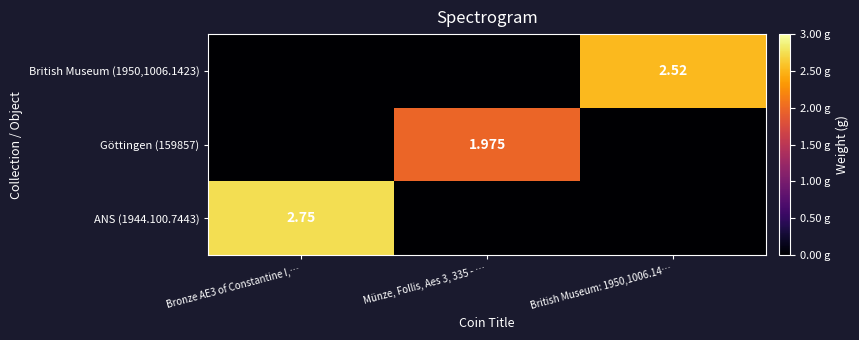

How many positive values does the Göttingen (159857) series have?

1